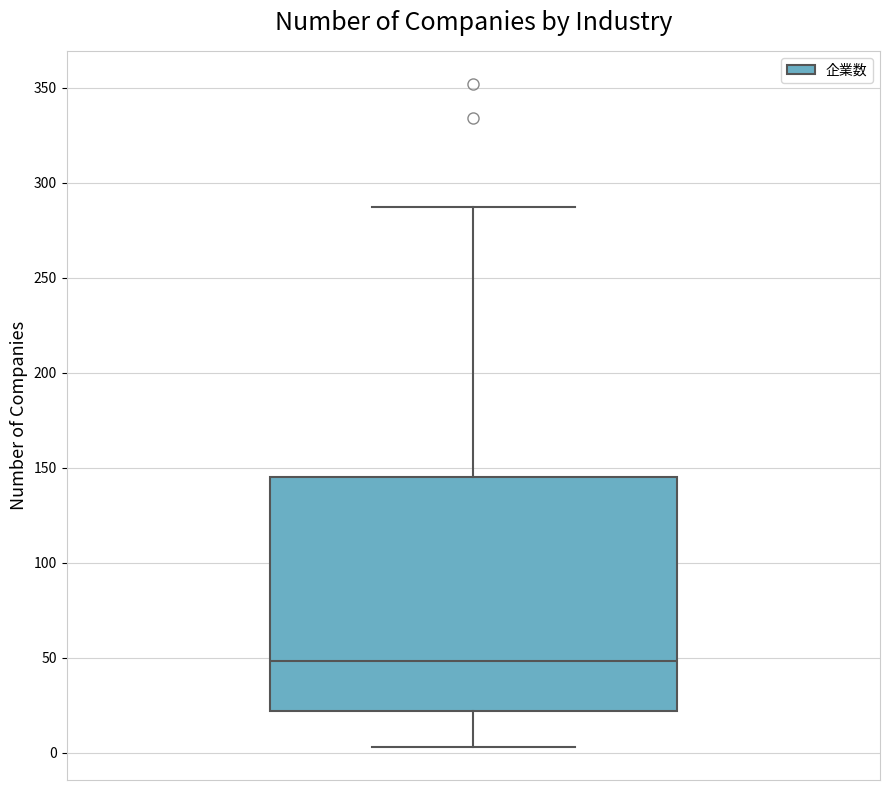

Where is the upper edge of the box on the y-axis? The values are not printed on the chart, so give them approximately, as read against the axis.

145